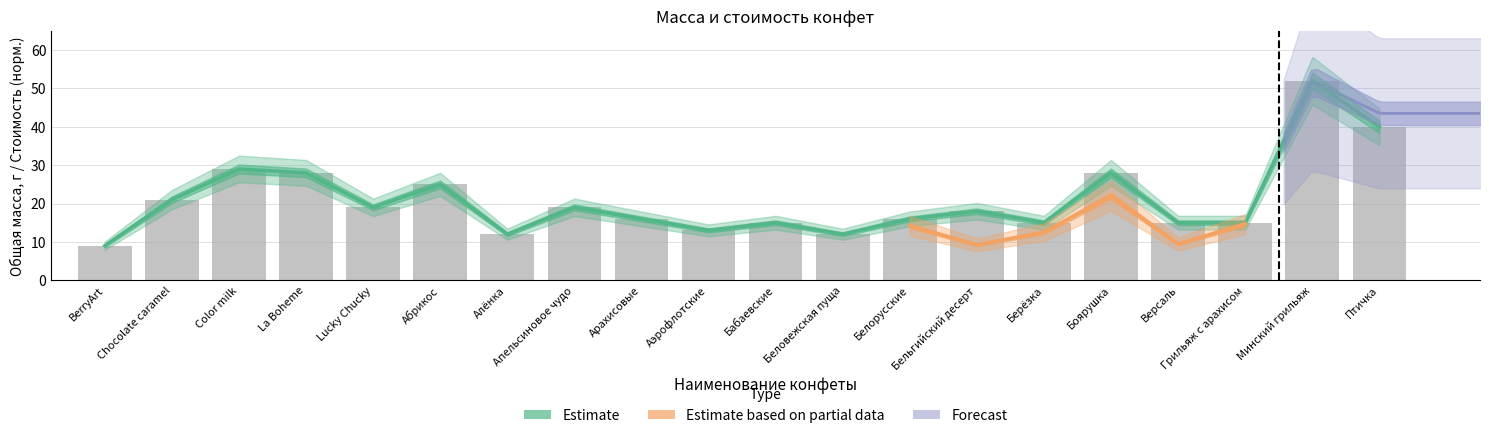

Which category has the lowest value across all series?

BerryArt